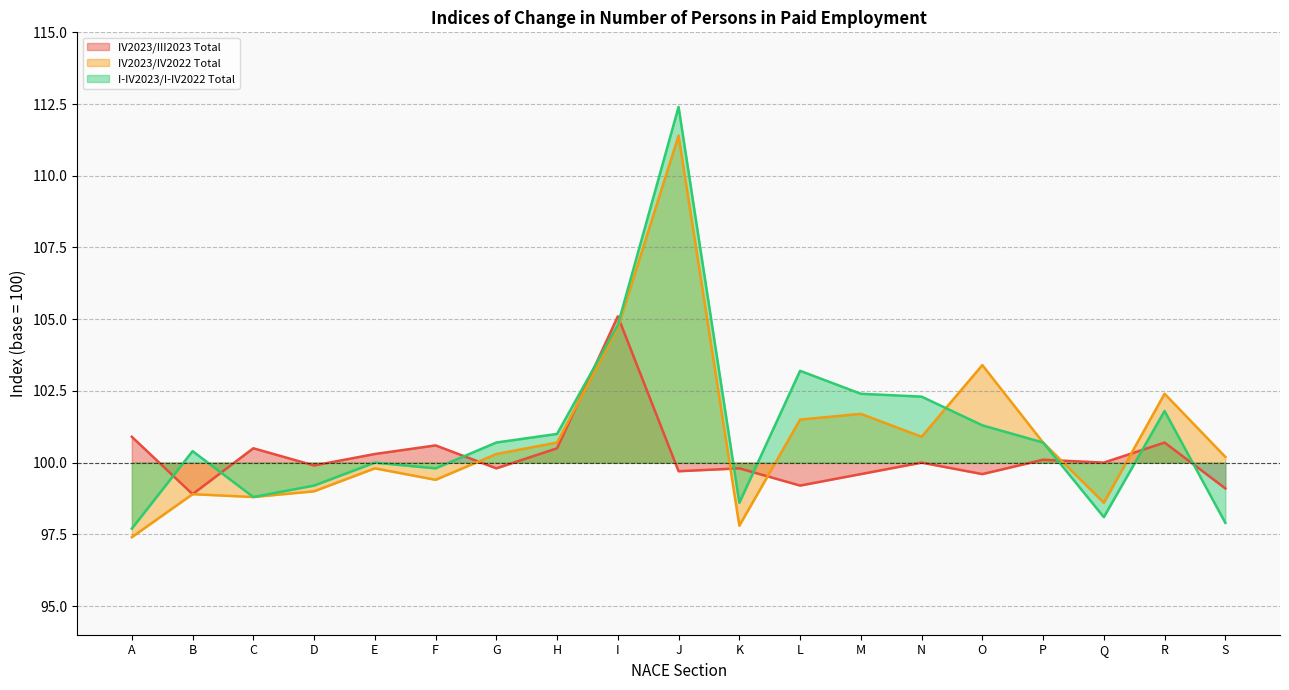

At how many categories does at least one series exceed 112?

1